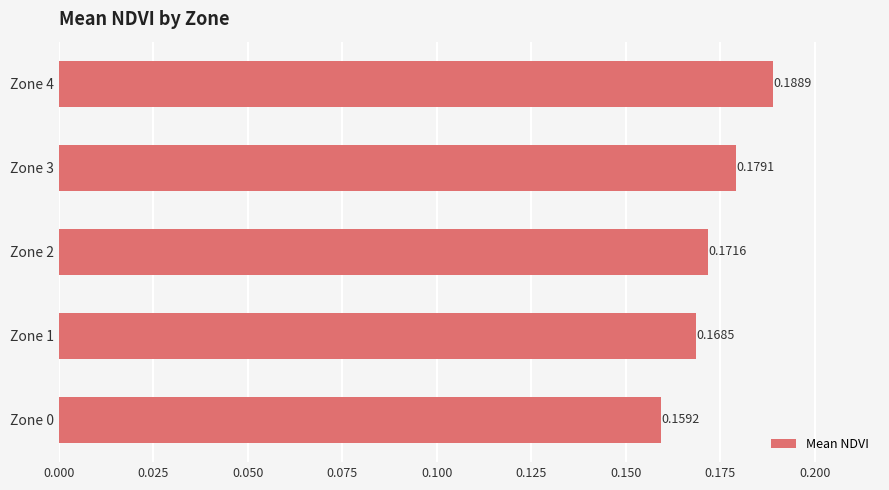

Which has a higher value, Zone 0 or Zone 2?

Zone 2